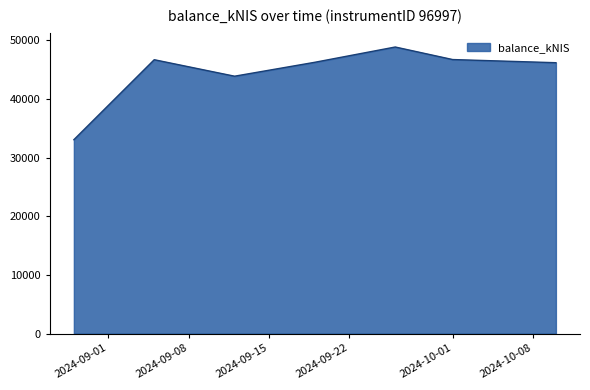

How many series are shown in this chart?

1